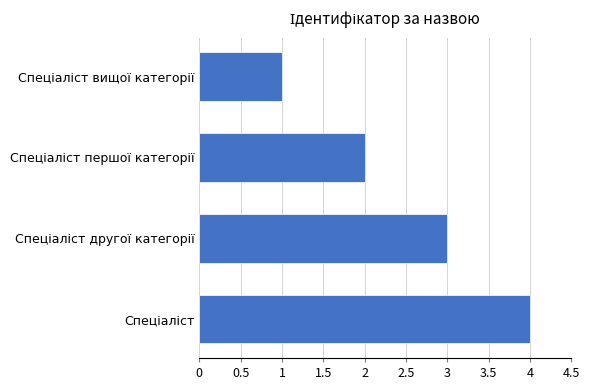

What is the sum of all values?

10